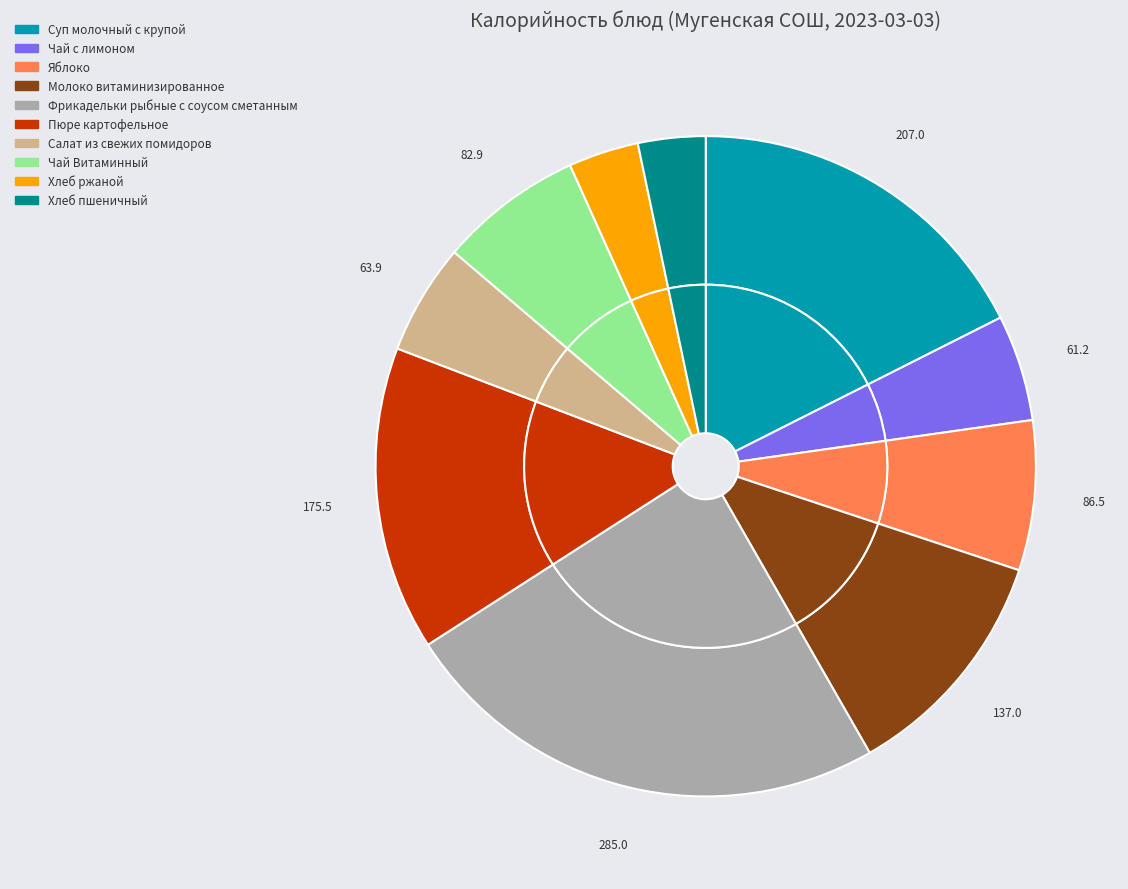

What is the total percentage of Салат из свежих помидоров and Молоко витаминизированное?

17.0%